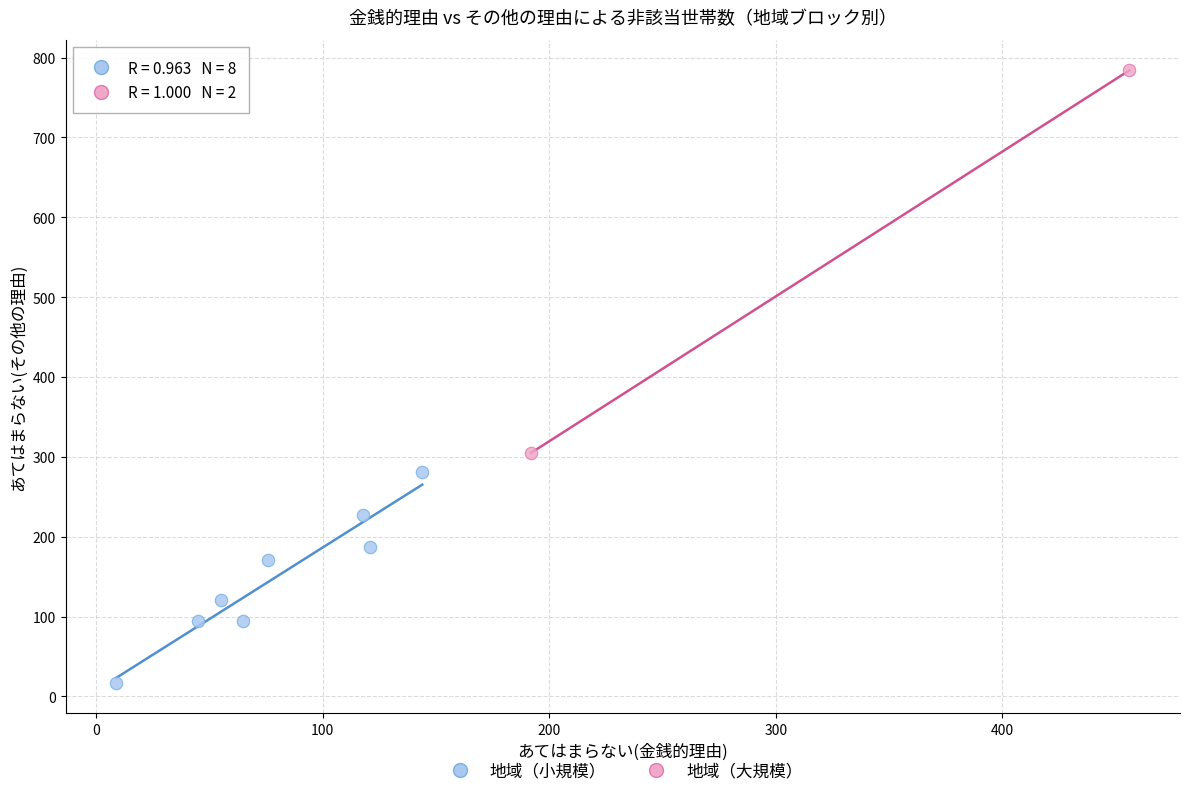

Which series has the largest Y range (max minus min)?

地域（大規模）